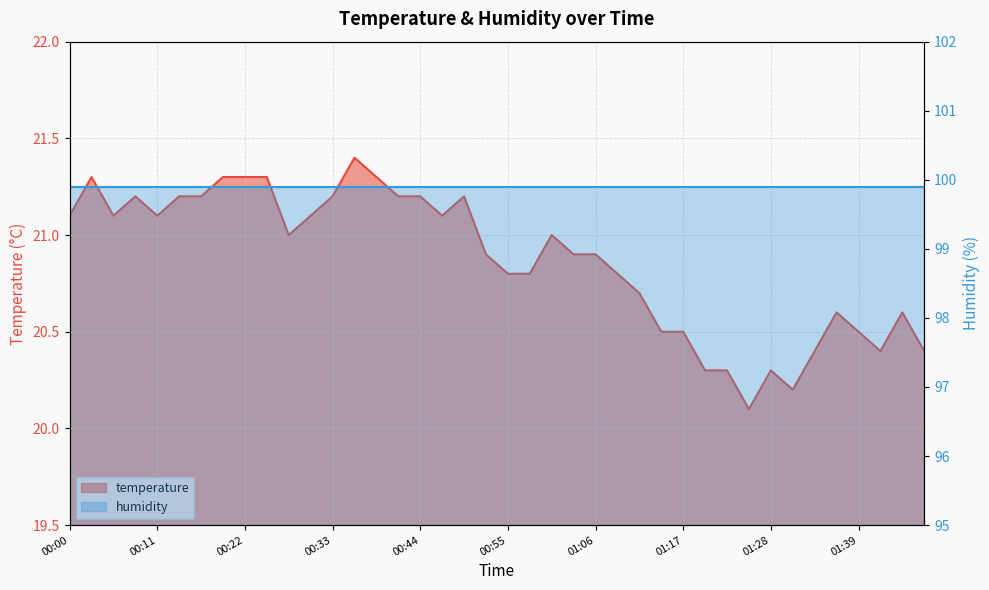

What is the greatest value displayed?

21.4